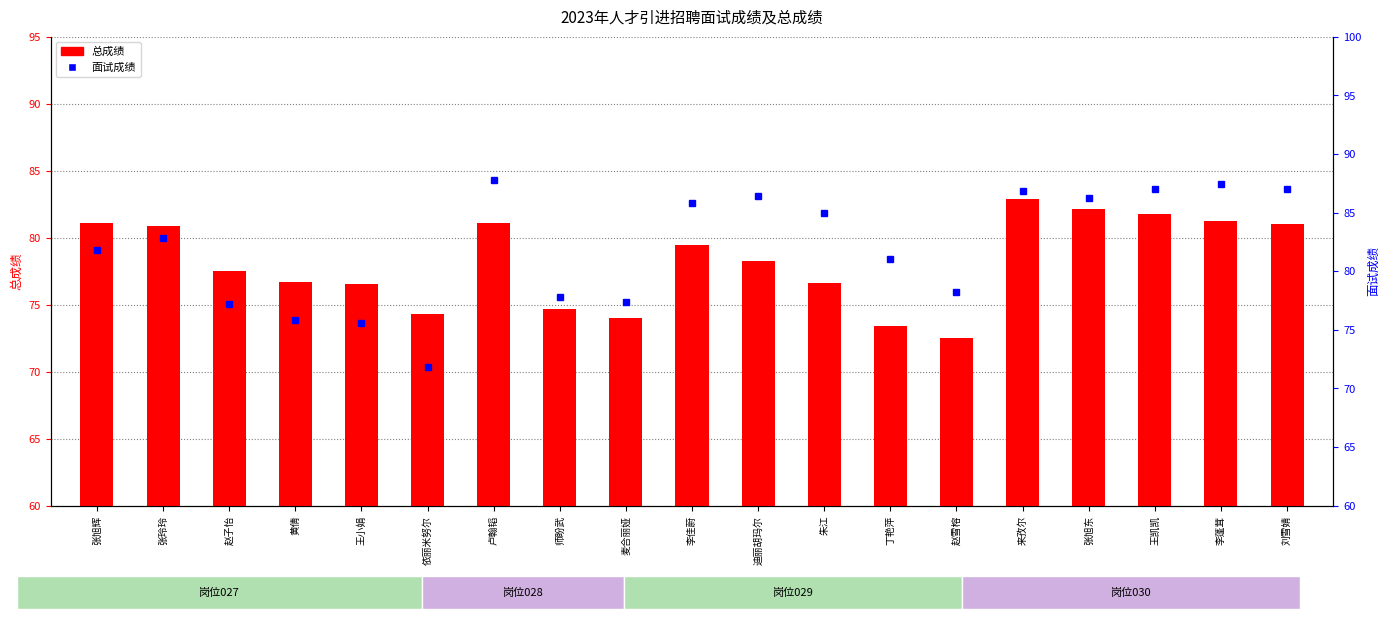

Reading left to right, transcribe all the data shown in this chart.

总成绩: 81.1	80.9	77.5	76.7	76.6	74.3	81.1	74.7	74.0	79.5	78.2	76.6	73.4	72.5	82.9	82.1	81.8	81.2	81.0
面试成绩: 81.8	82.8	77.2	75.8	75.6	71.8	87.8	77.8	77.4	85.8	86.4	85.0	81.0	78.2	86.8	86.2	87.0	87.4	87.0